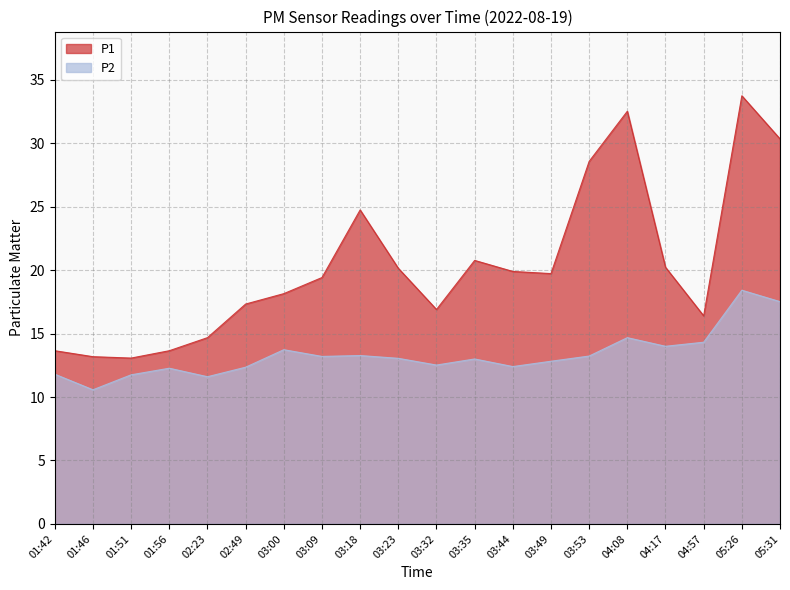

What is the maximum value for P1?

33.8